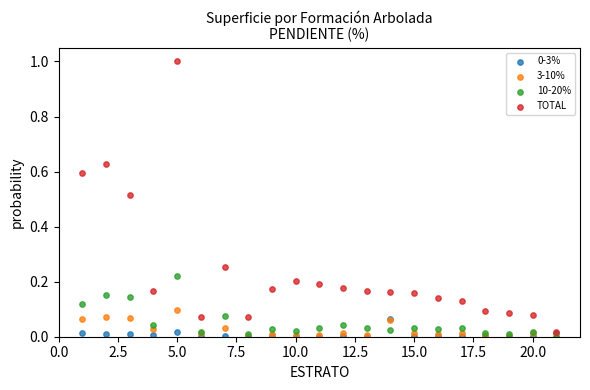

Which series has the largest Y range (max minus min)?

TOTAL